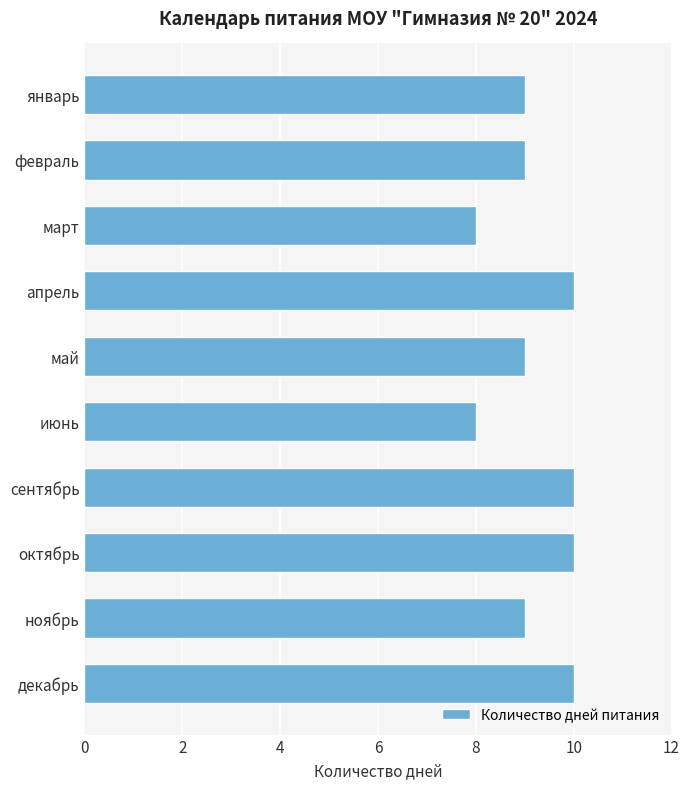

Reading bottom to top, extract all data points from this chart.

декабрь=10	ноябрь=9	октябрь=10	сентябрь=10	июнь=8	май=9	апрель=10	март=8	февраль=9	январь=9